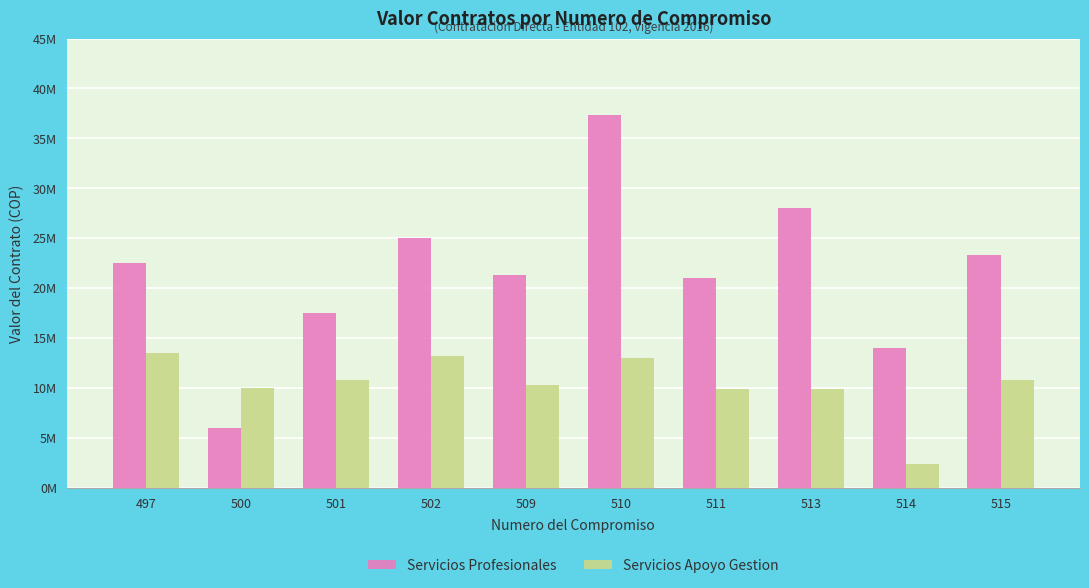

What value does the Servicios Profesionales series have at 502, to the nearest 100?

25000000